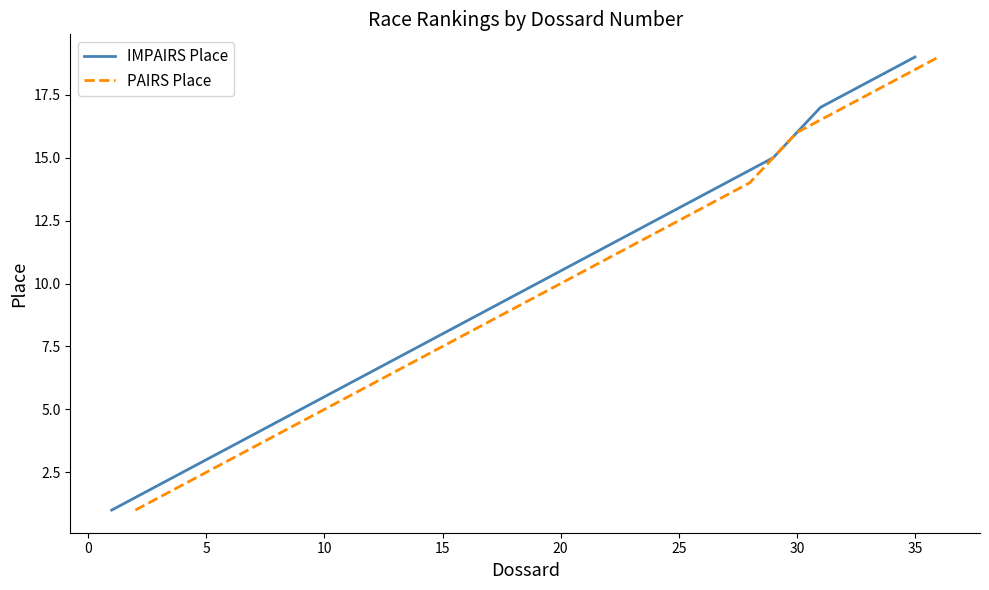

The PAIRS Place series shows 18 at 20. True or false?

False